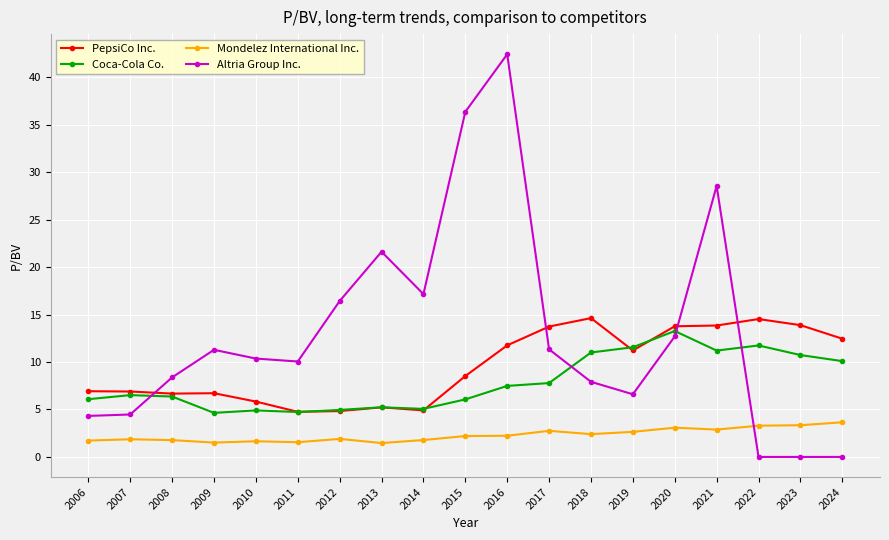

Which series changed the most between 2013 and 2015?

Altria Group Inc.